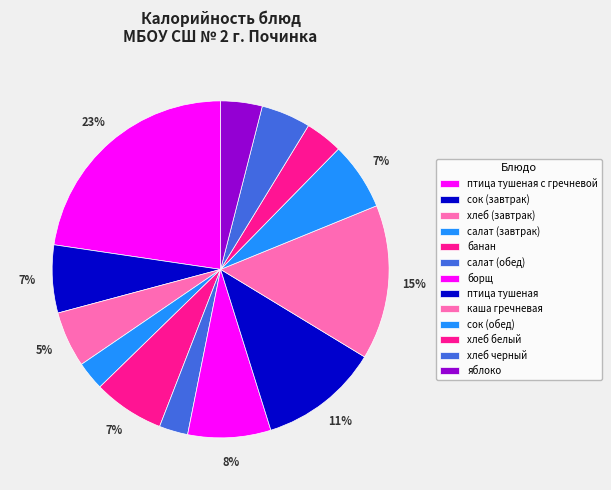

What is the largest slice in the pie chart?

птица тушеная с гречневой